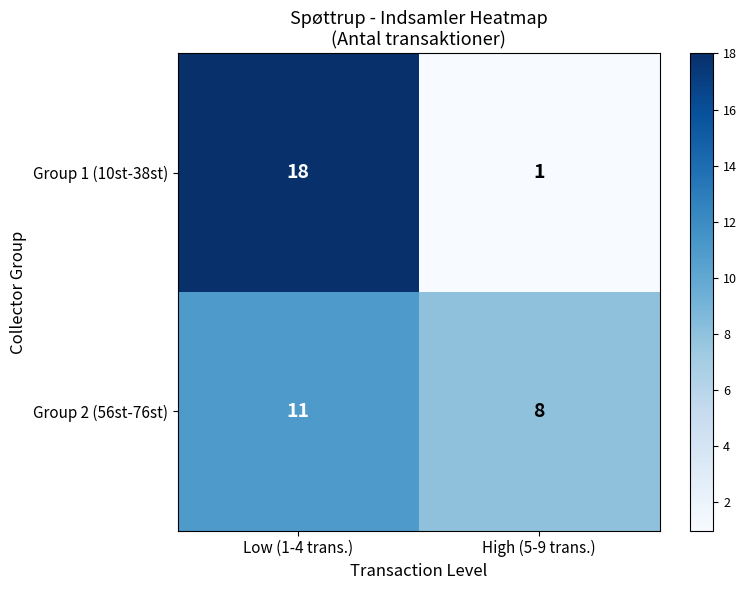

What is the sum of all Group 1 (10st-38st) values?

19